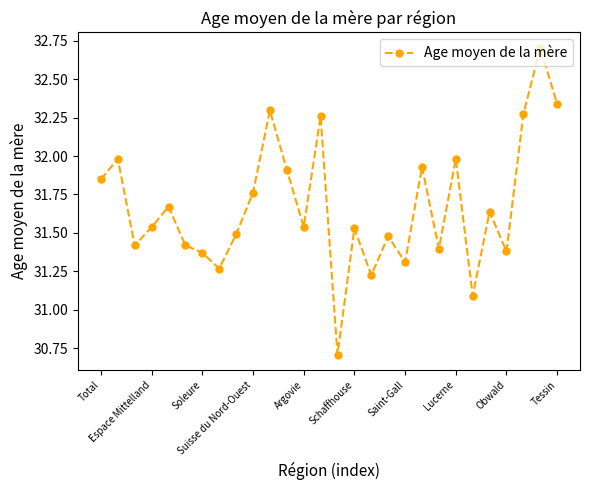

How many interior local valleys (lower than both neighbors) does the data have?

9